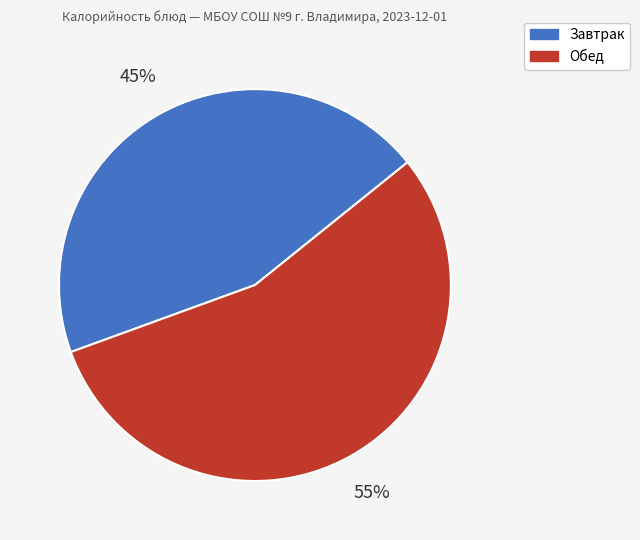

To the nearest percent, what is the average slice percentage?

50%